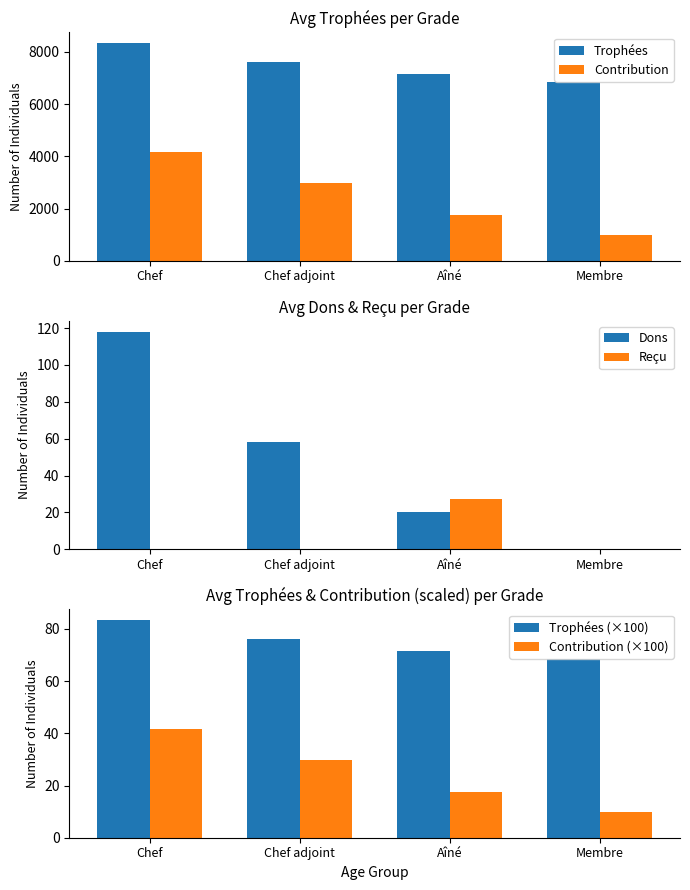

How many bars are there in total?

24